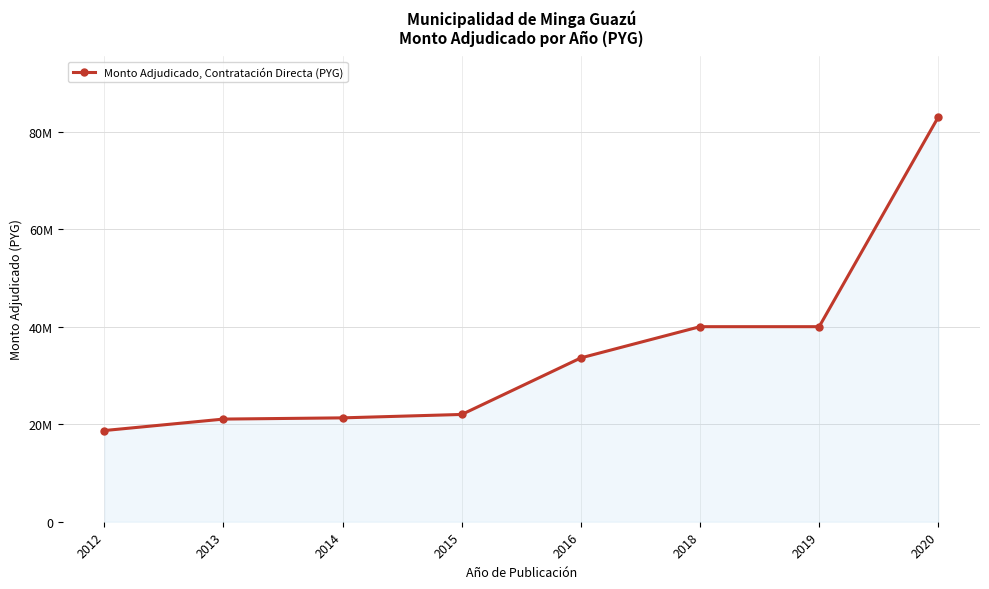

Is this an area chart (filled region under the line)?

Yes